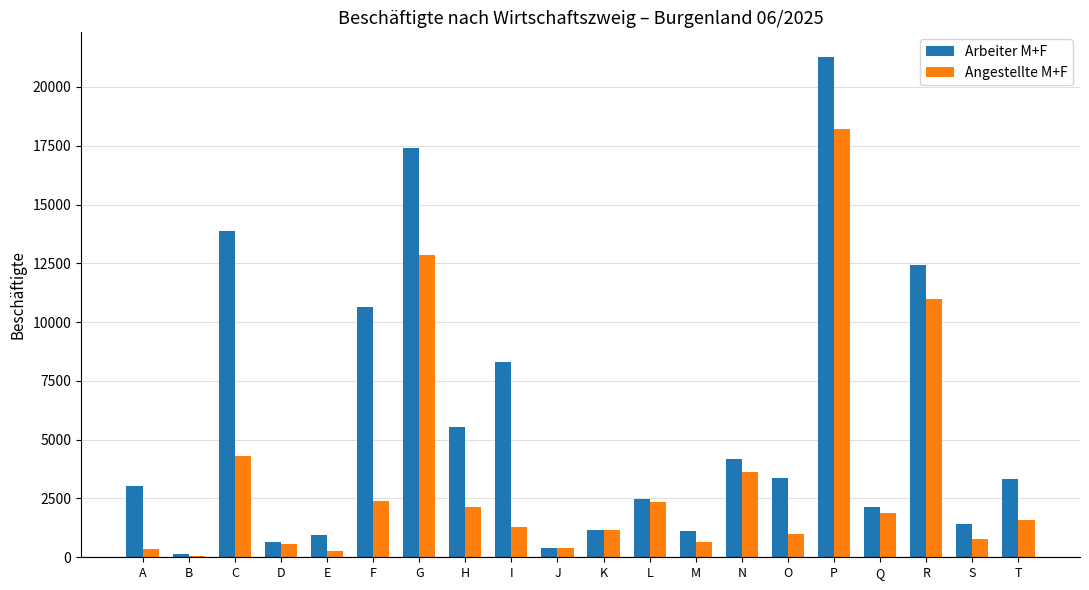

What is the sum of all Angestellte M+F values?

66750